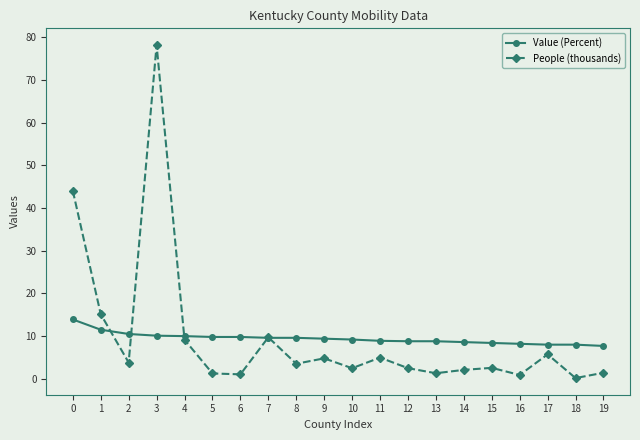

Count the number of data series in this chart.

2